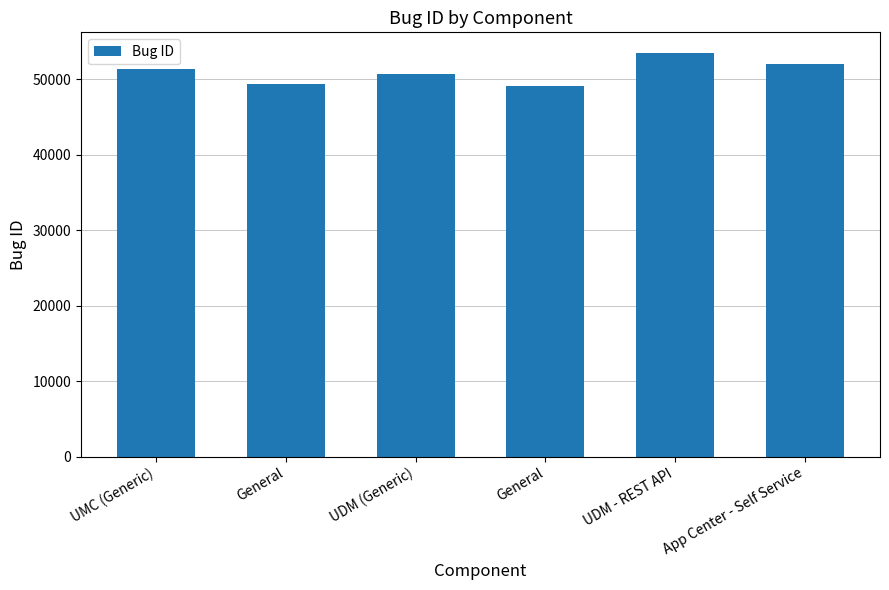

Reading left to right, extract all data points from this chart.

UMC (Generic)=51324	General=49397	UDM (Generic)=50648	General=49060	UDM - REST API=53513	App Center - Self Service=51996